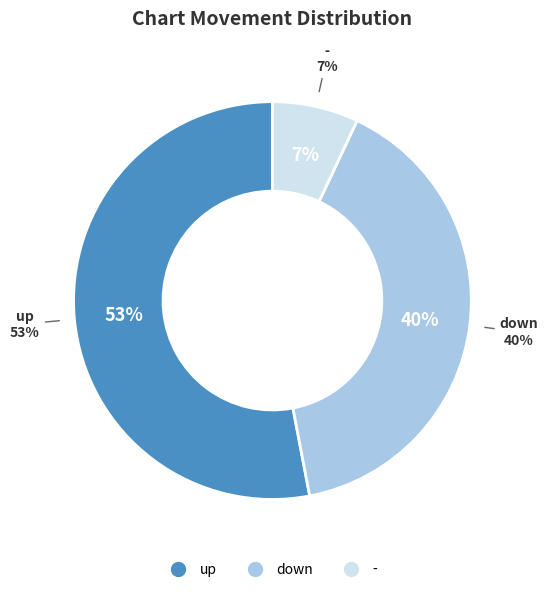

Which slice is the largest?

up